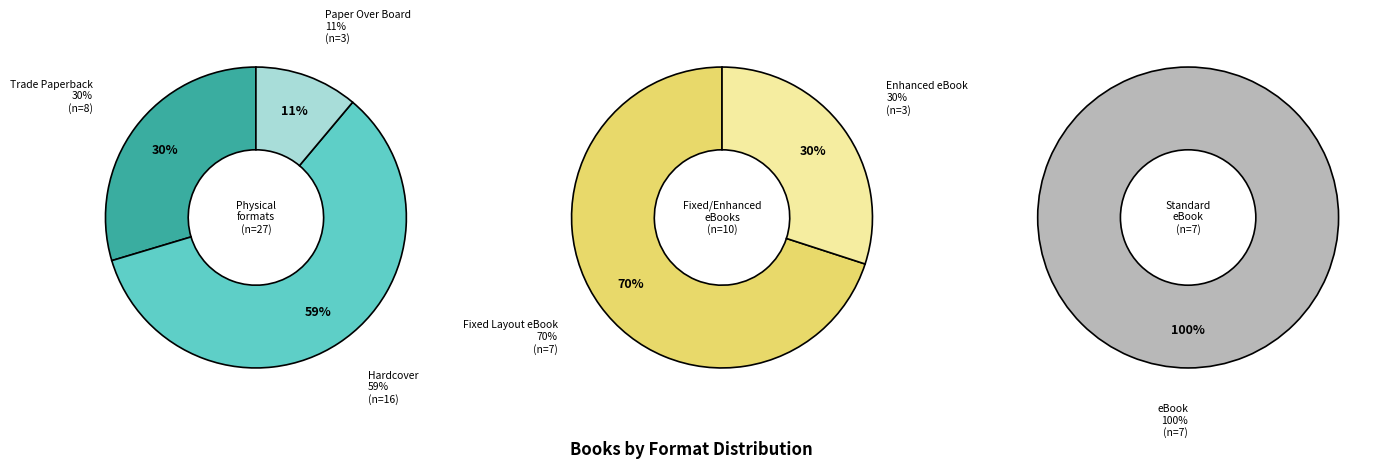

What is the change in value from Trade Paperback to eBook?

-1